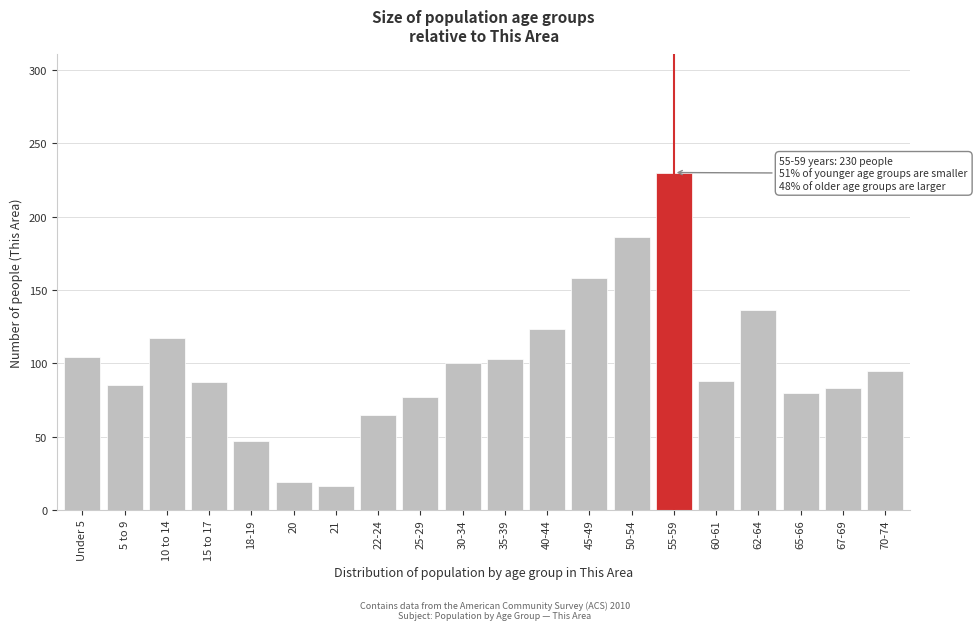

The value at 22-24 is 65. True or false?

True